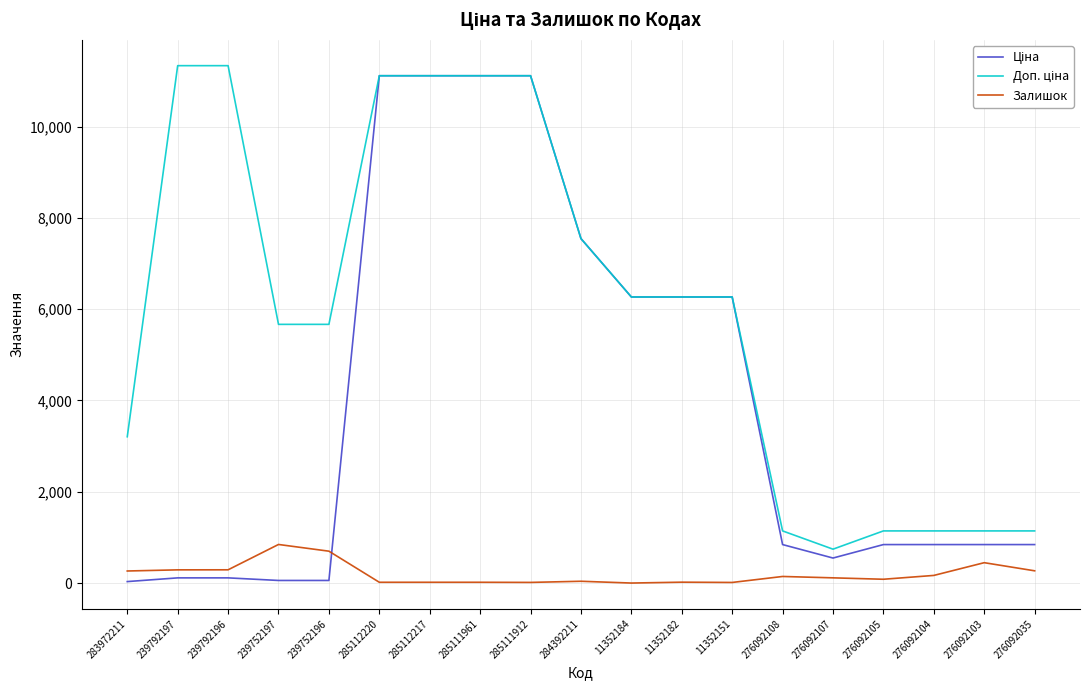

What is the highest value of the Залишок series?

845.0